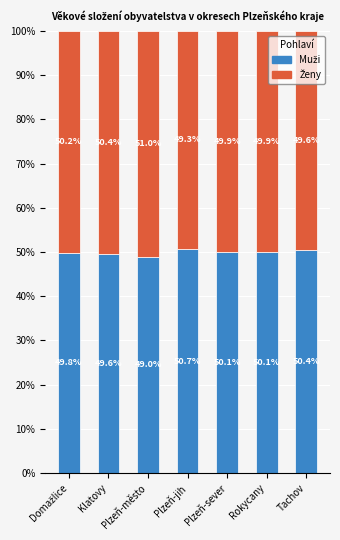

How many bars are there in total?

7